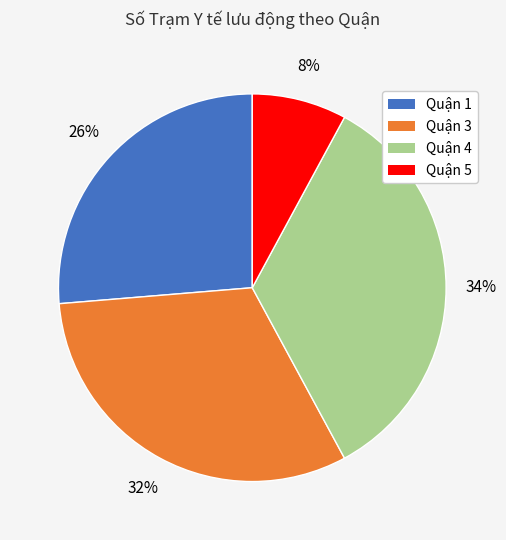

Is there a majority slice in this chart?

No